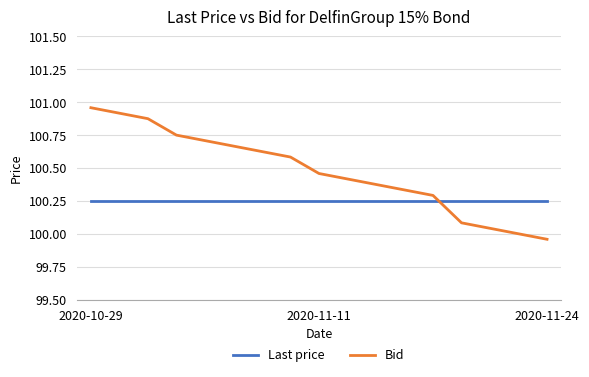

Which series has the largest range (max minus min)?

Bid